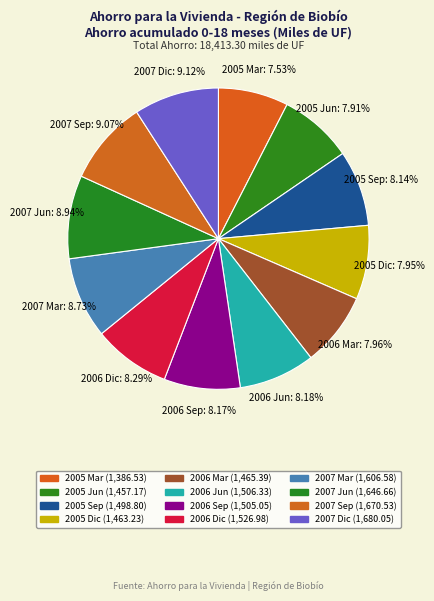

How many segments does this pie chart have?

12